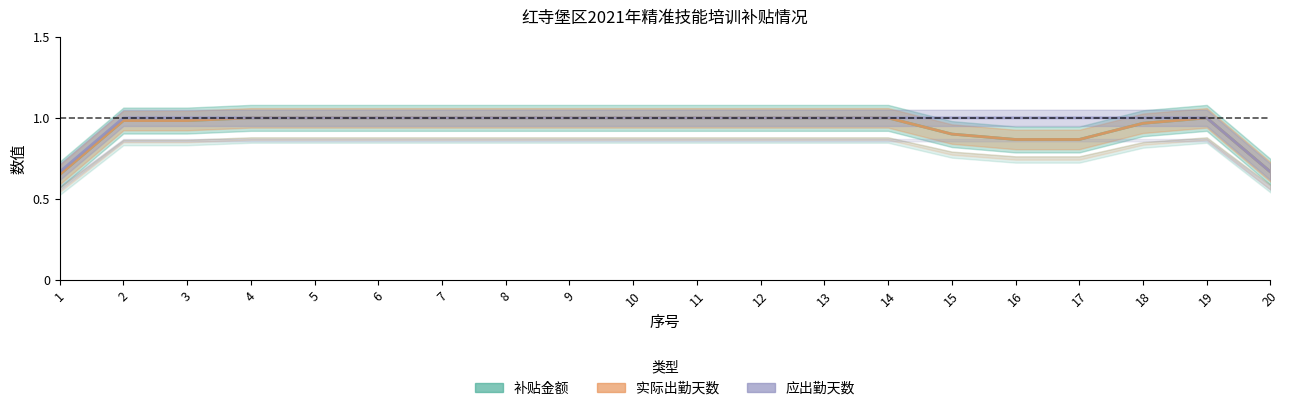

The 实际出勤天数 series shows 0.9 at 17. True or false?

True